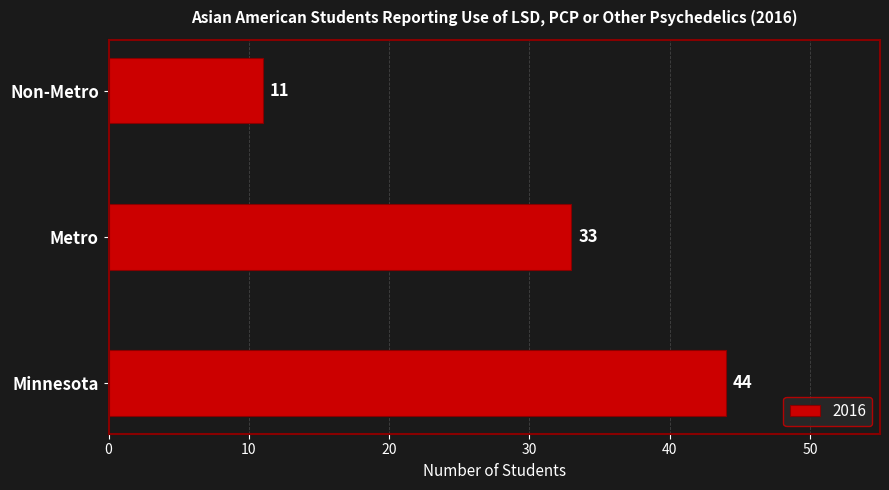

What is the smallest value displayed?

11